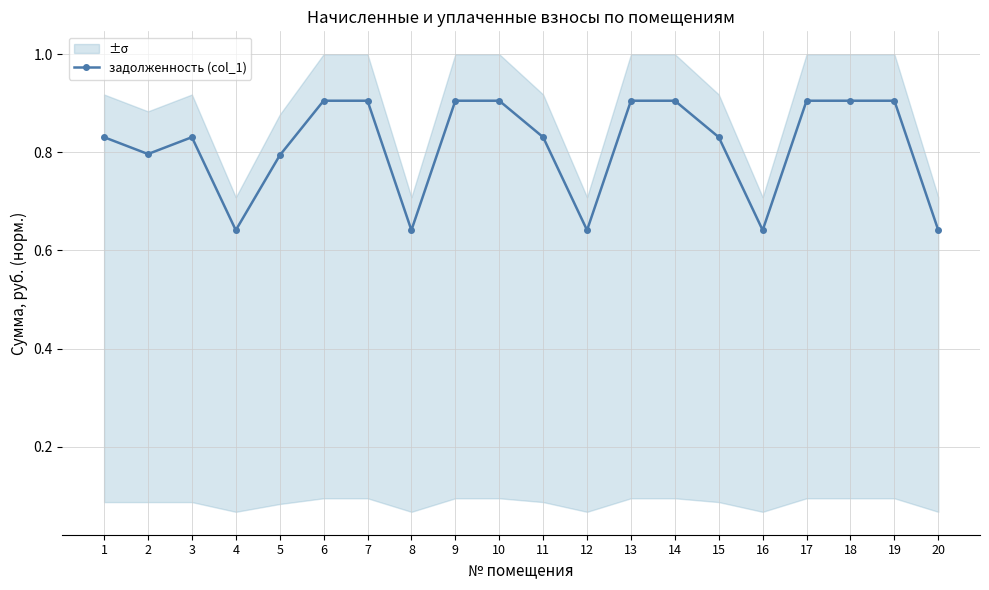

How many points are lower than both their immediate neighbors (excluding endpoints)?

5